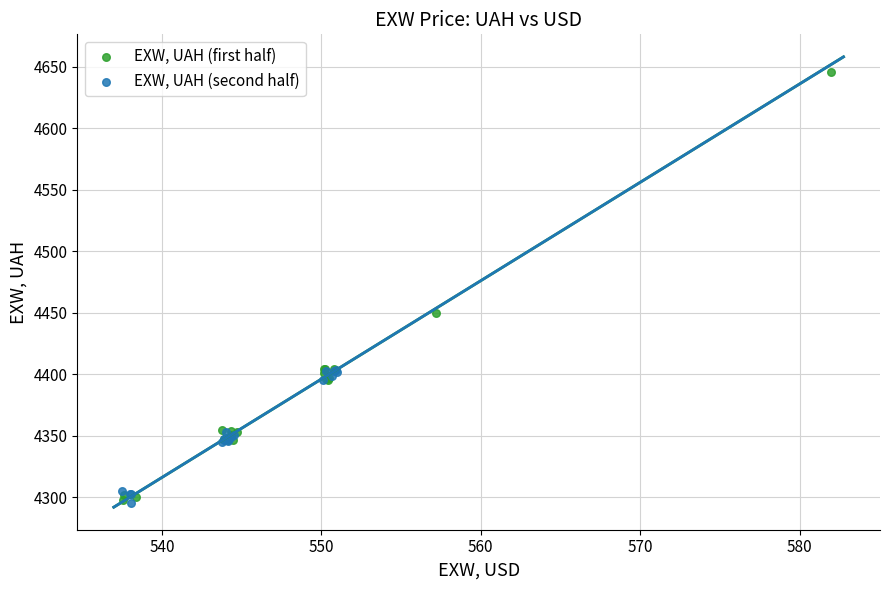

Which series contains the highest Y value?

EXW, UAH (first half)